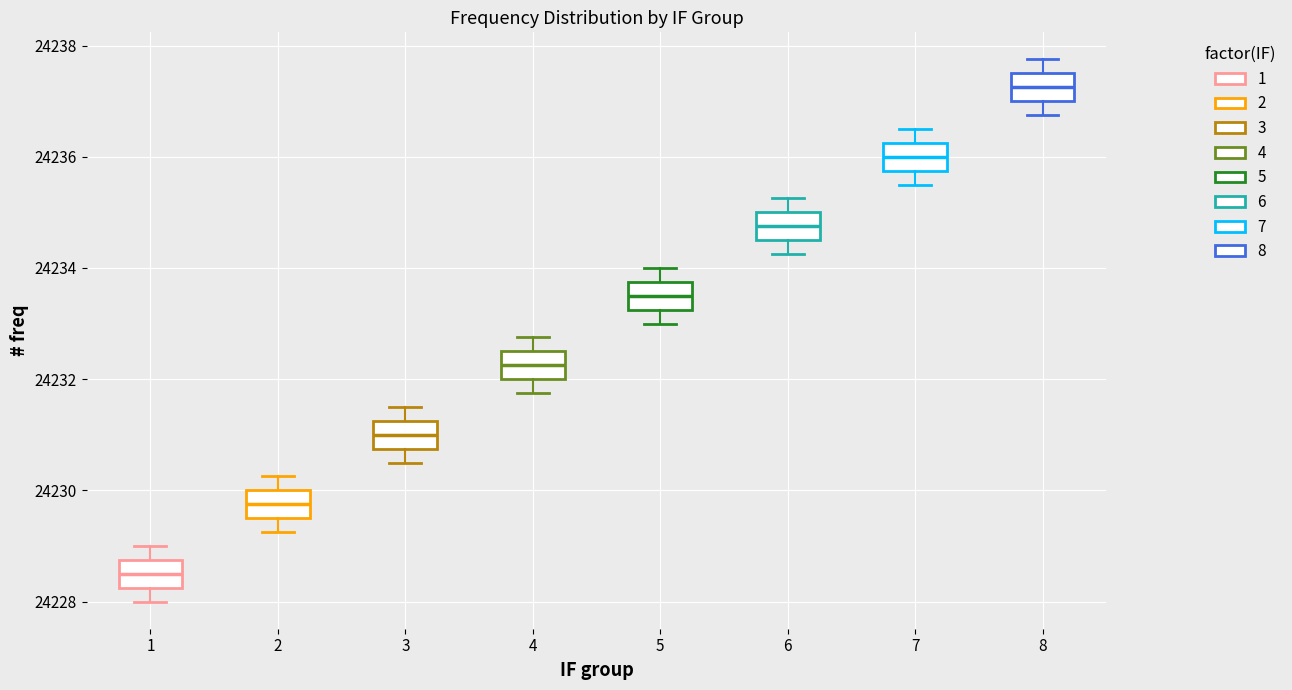

Reading left to right, transcribe this box plot: for each box, give where its median line is, the range the box spans, and where its two whiskers end, as read against the y-axis. The values are not printed on the chart, so give them approximately, as read against the axis.

1: median 24228.6, box 24228.2 to 24228.8, whiskers 24228.0 to 24229.0
2: median 24229.8, box 24229.6 to 24230.0, whiskers 24229.2 to 24230.2
3: median 24231.0, box 24230.8 to 24231.2, whiskers 24230.6 to 24231.6
4: median 24232.2, box 24232.0 to 24232.6, whiskers 24231.8 to 24232.8
5: median 24233.6, box 24233.2 to 24233.8, whiskers 24233.0 to 24234.0
6: median 24234.8, box 24234.6 to 24235.0, whiskers 24234.2 to 24235.2
7: median 24236.0, box 24235.8 to 24236.2, whiskers 24235.6 to 24236.6
8: median 24237.2, box 24237.0 to 24237.6, whiskers 24236.8 to 24237.8